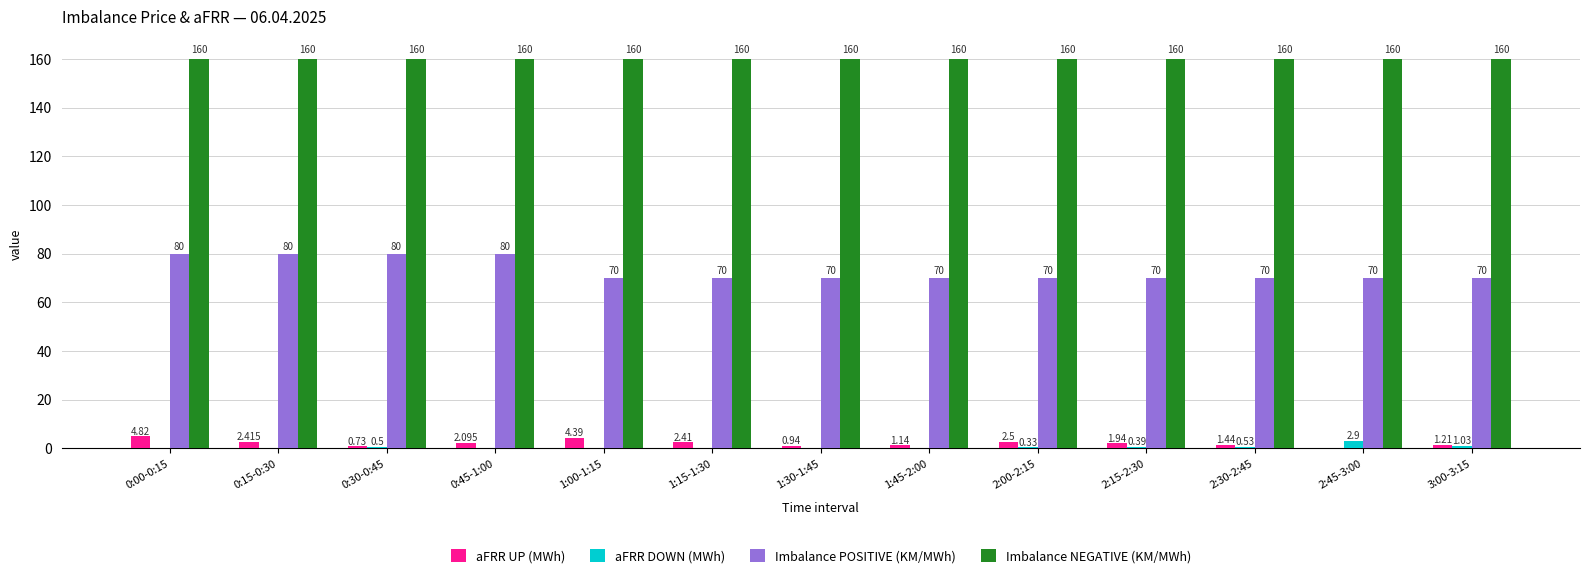

Which series has the largest total across all categories?

Imbalance NEGATIVE (KM/MWh)